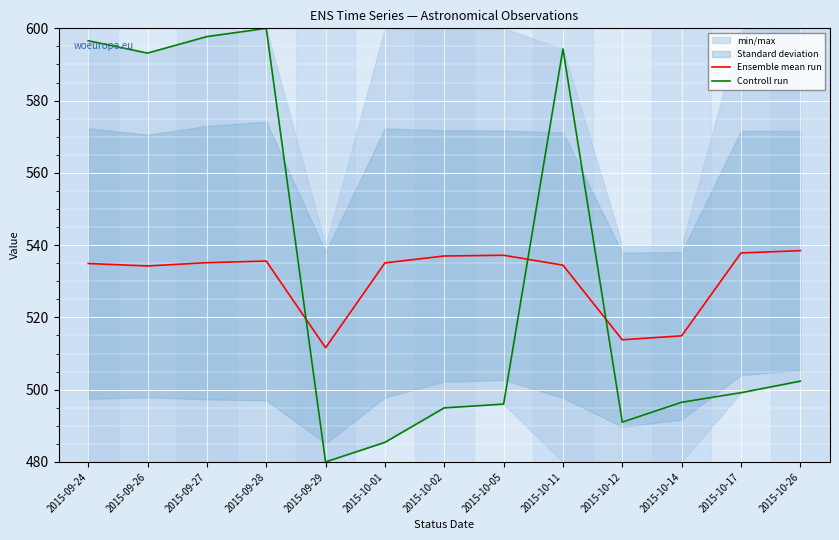

What is the sum of all Controll run values?

6927.2